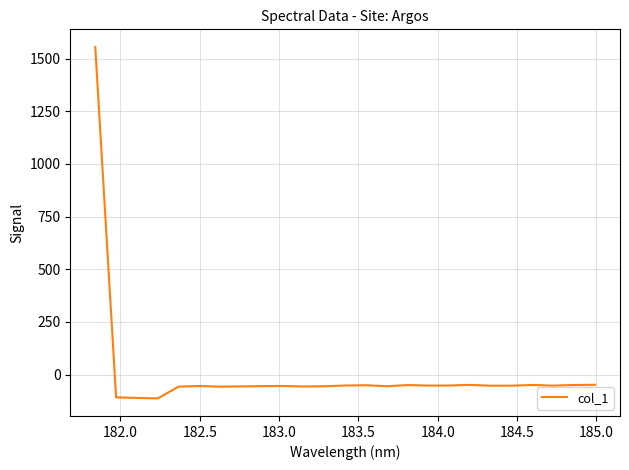

What is the greatest value displayed?

1556.0